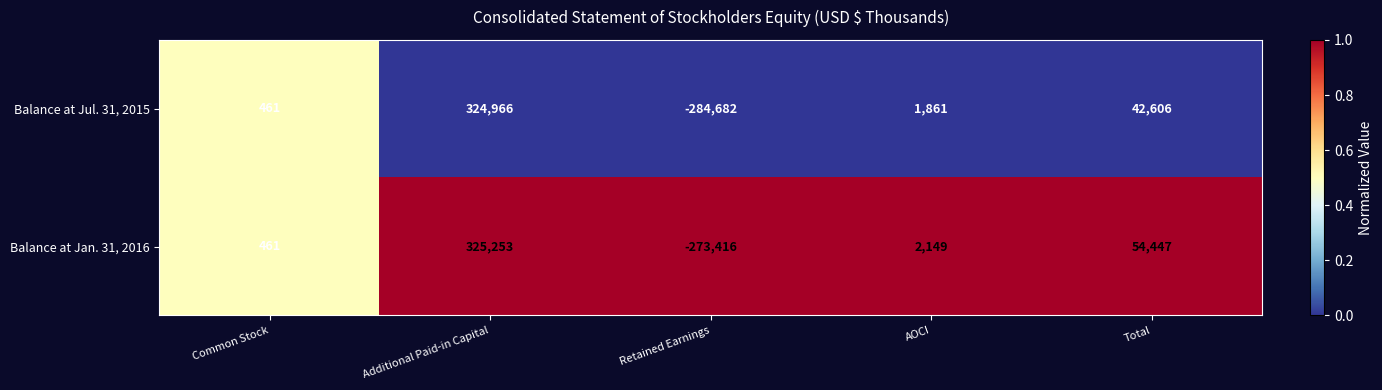

Between Common Stock and Retained Earnings, which series saw the biggest shift?

Balance at Jul. 31, 2015